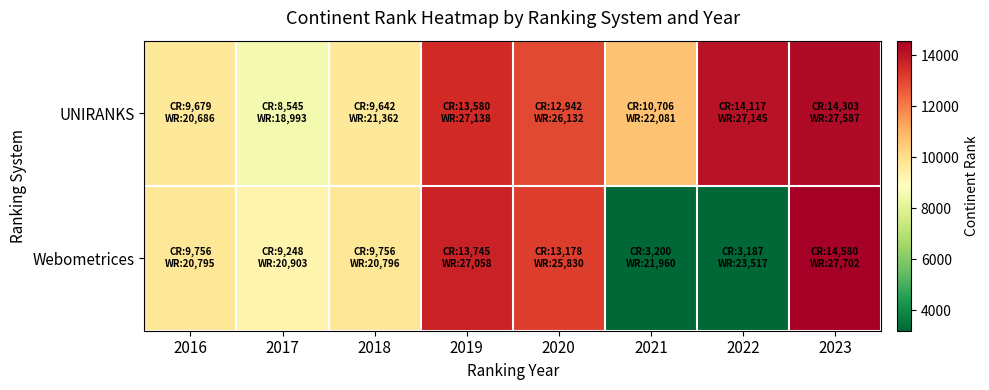

What is the maximum value shown in the chart?

14580